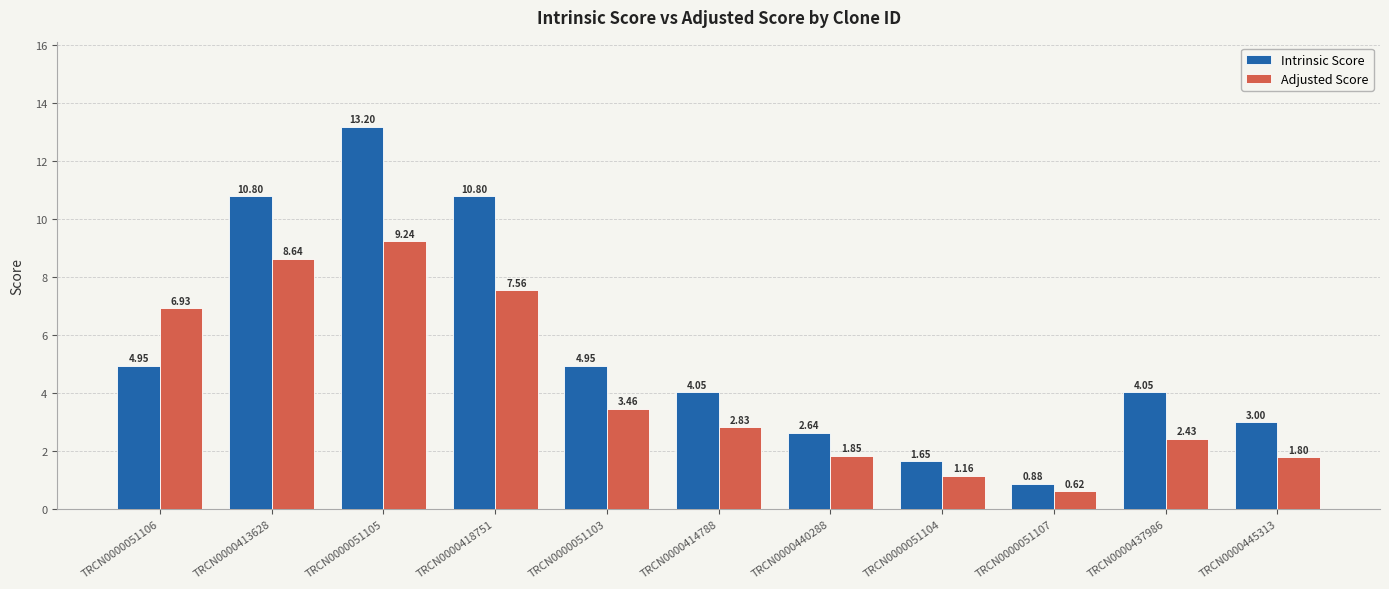

How many bars are there in total?

22